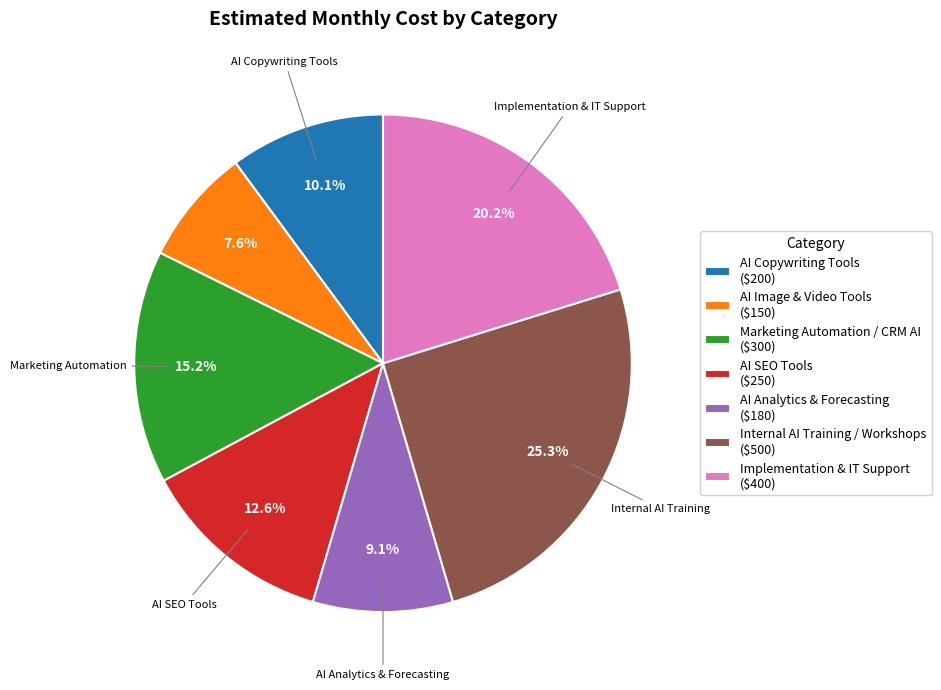

Which slice is the smallest?

AI Image & Video Tools